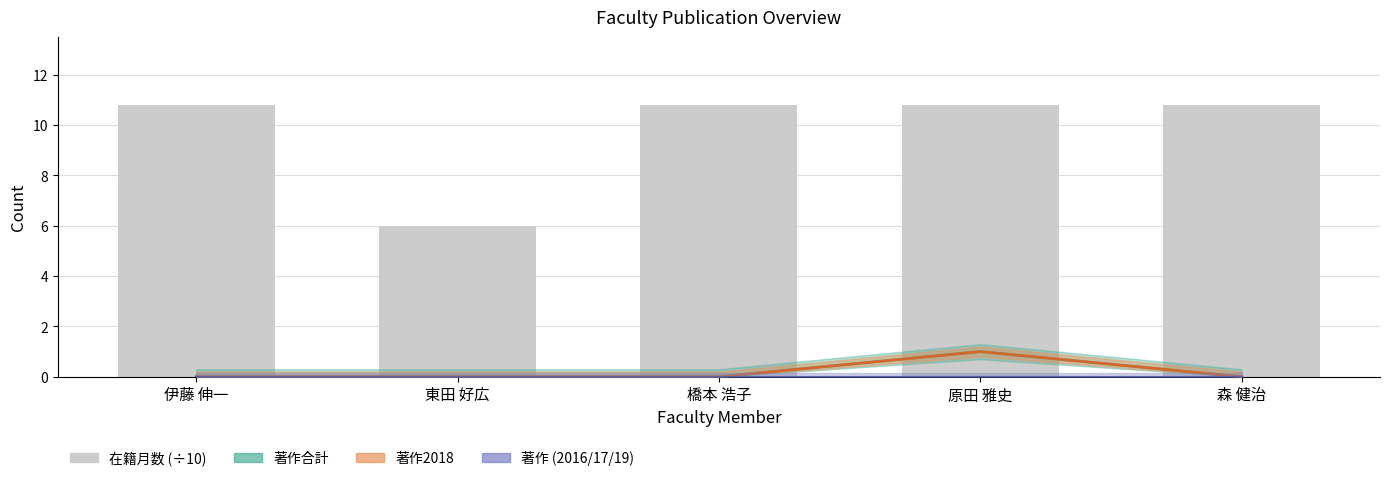

Are the bars grouped side by side (vs. stacked)?

No